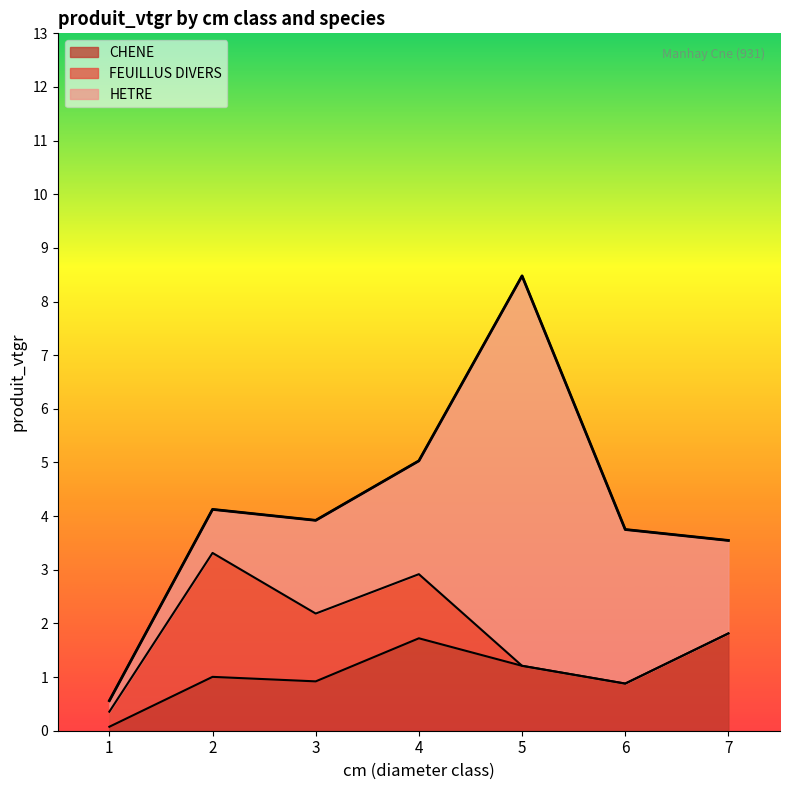

Rank the categories by FEUILLUS DIVERS value from highest to lowest.

2, 3, 4, 1, 5, 6, 7